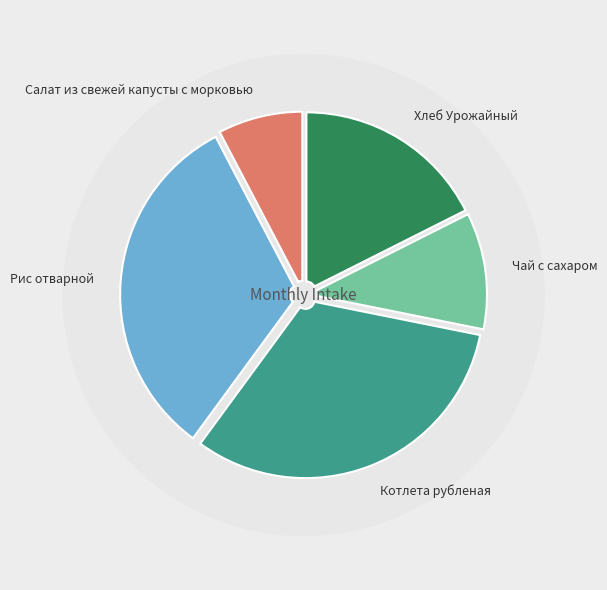

What is the ratio of the value at Салат из свежей капусты с морковью to the value at Чай с сахаром?

0.7